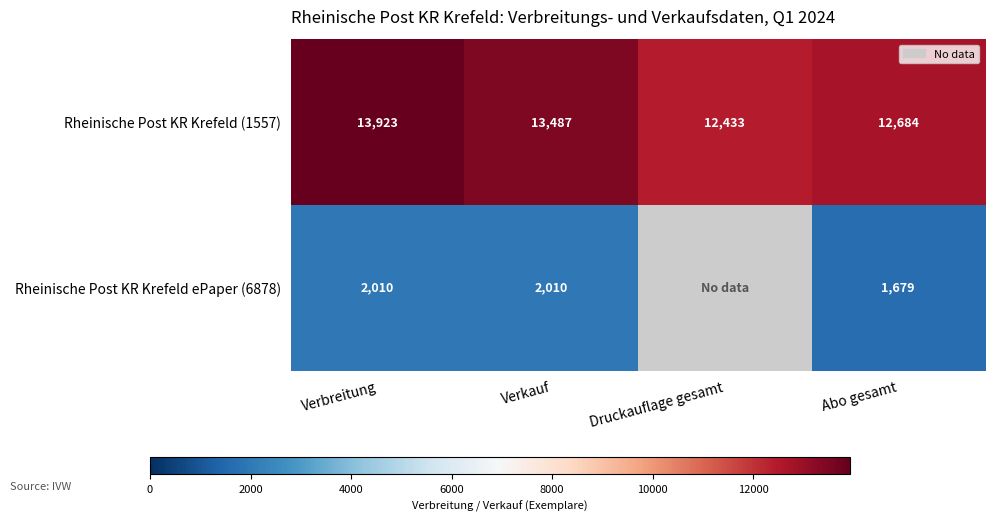

Between Verkauf and Abo gesamt, which series saw the biggest shift?

Rheinische Post KR Krefeld (1557)